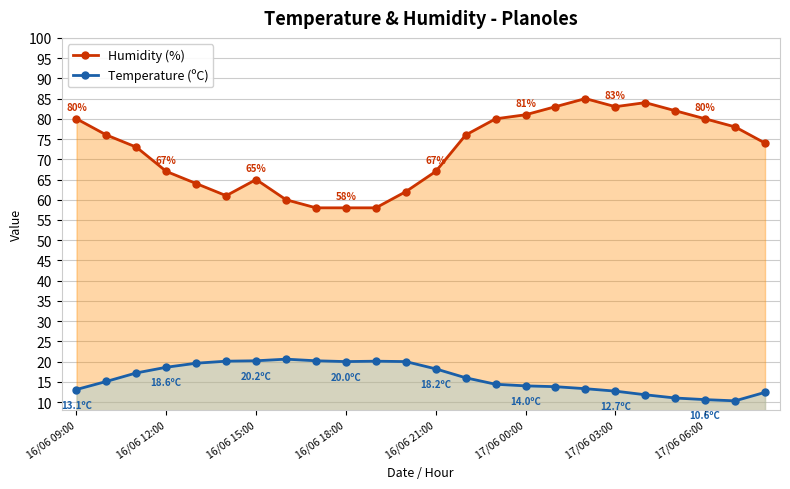

The Temperature (ºC) series shows 13.3 at 17. True or false?

True